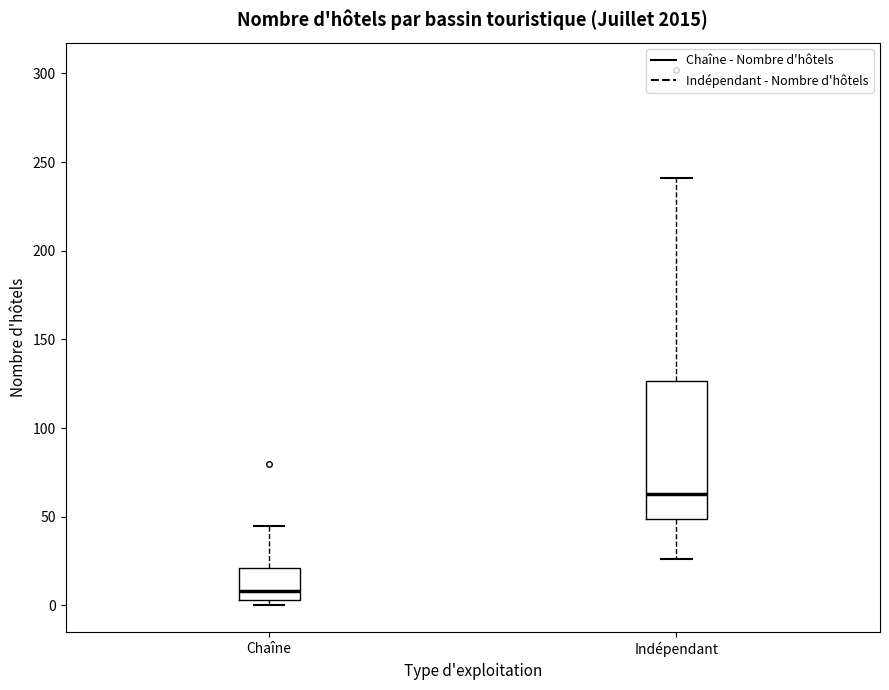

Where is the upper edge of the box for Chaîne on the y-axis? The values are not printed on the chart, so give them approximately, as read against the axis.

20